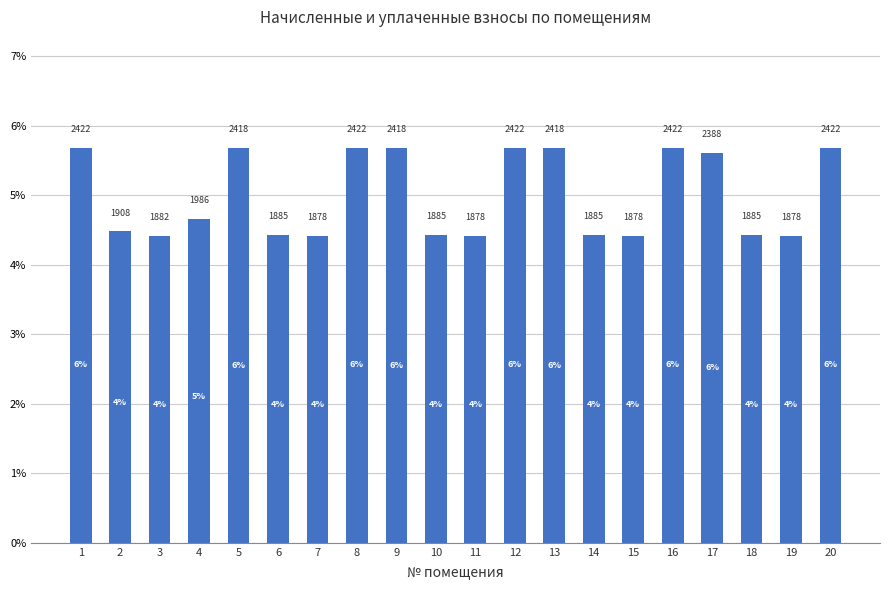

Reading left to right, what are all the values shown in this chart?

5.7	4.5	4.4	4.7	5.7	4.4	4.4	5.7	5.7	4.4	4.4	5.7	5.7	4.4	4.4	5.7	5.6	4.4	4.4	5.7